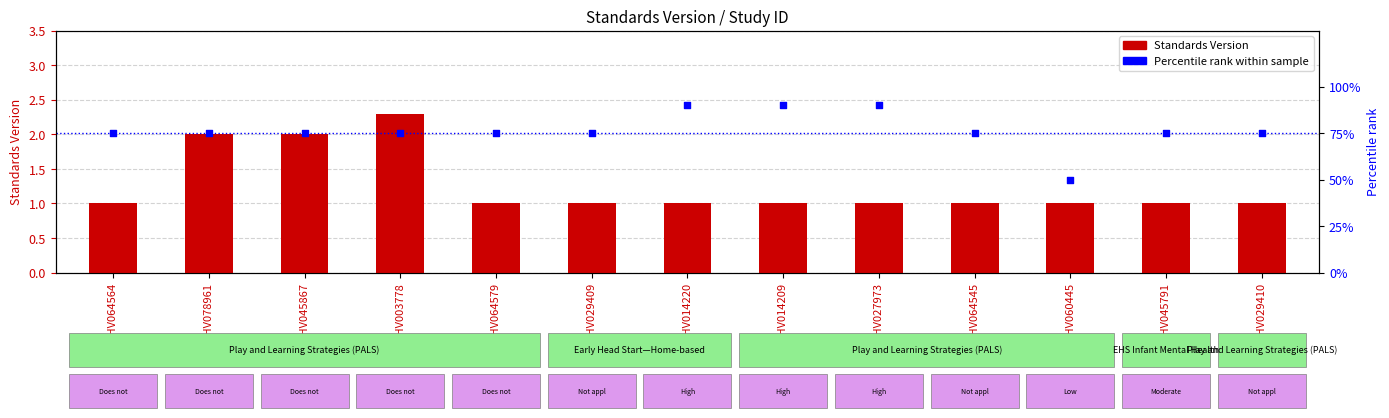

Is the value of Percentile rank at WWHV060445 greater than the value of Standards Version at WWHV078961?

Yes